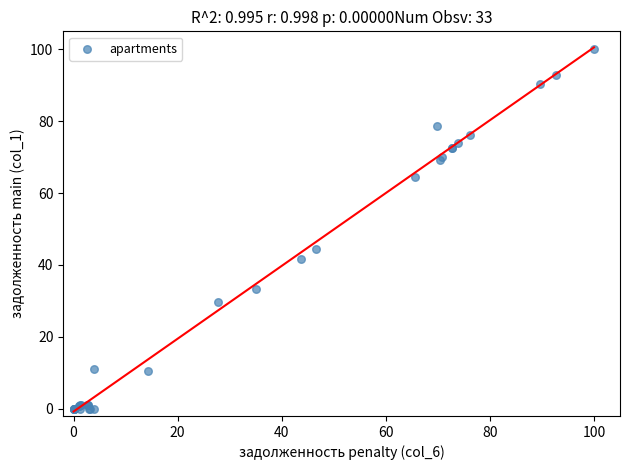

What Y value in the scatter plot is closest to 50?

44.6